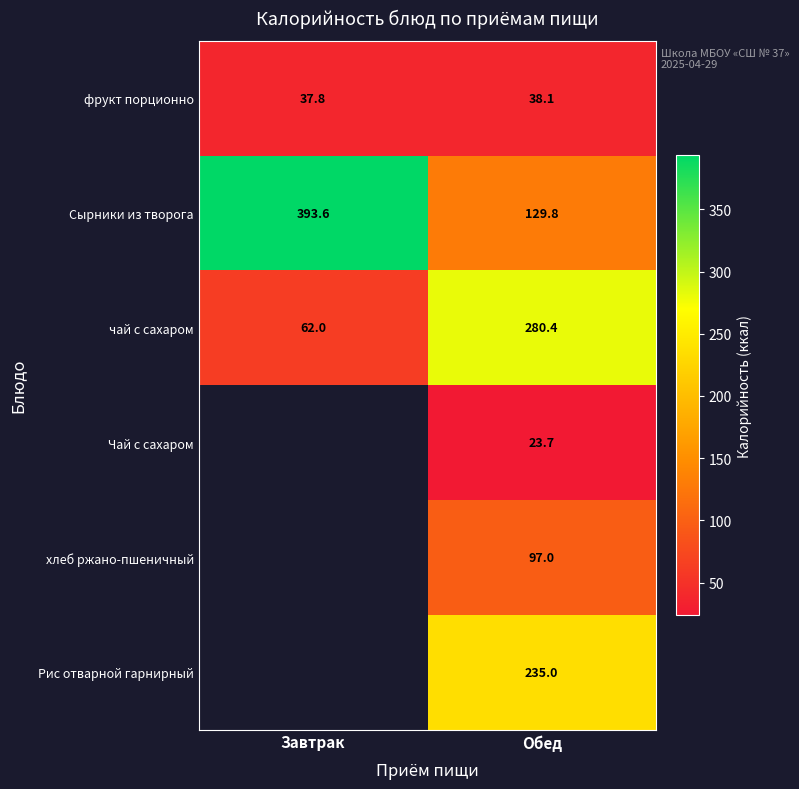

At which category is the sum across all series the highest?

Обед